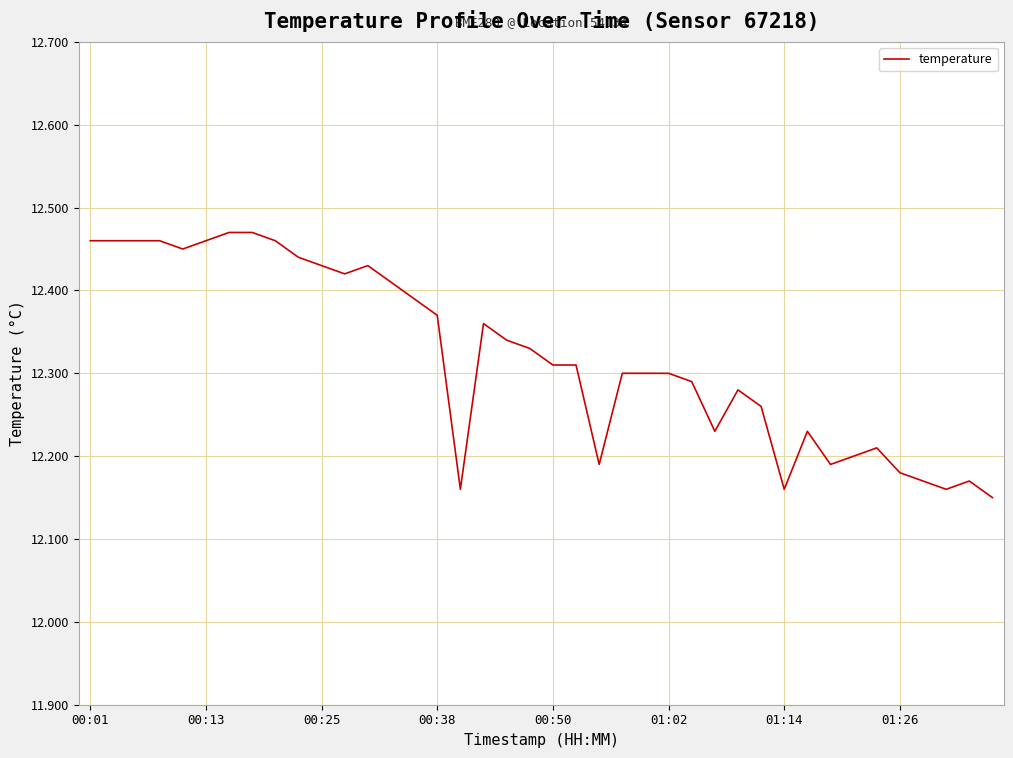

How many categories are shown in the chart?

40